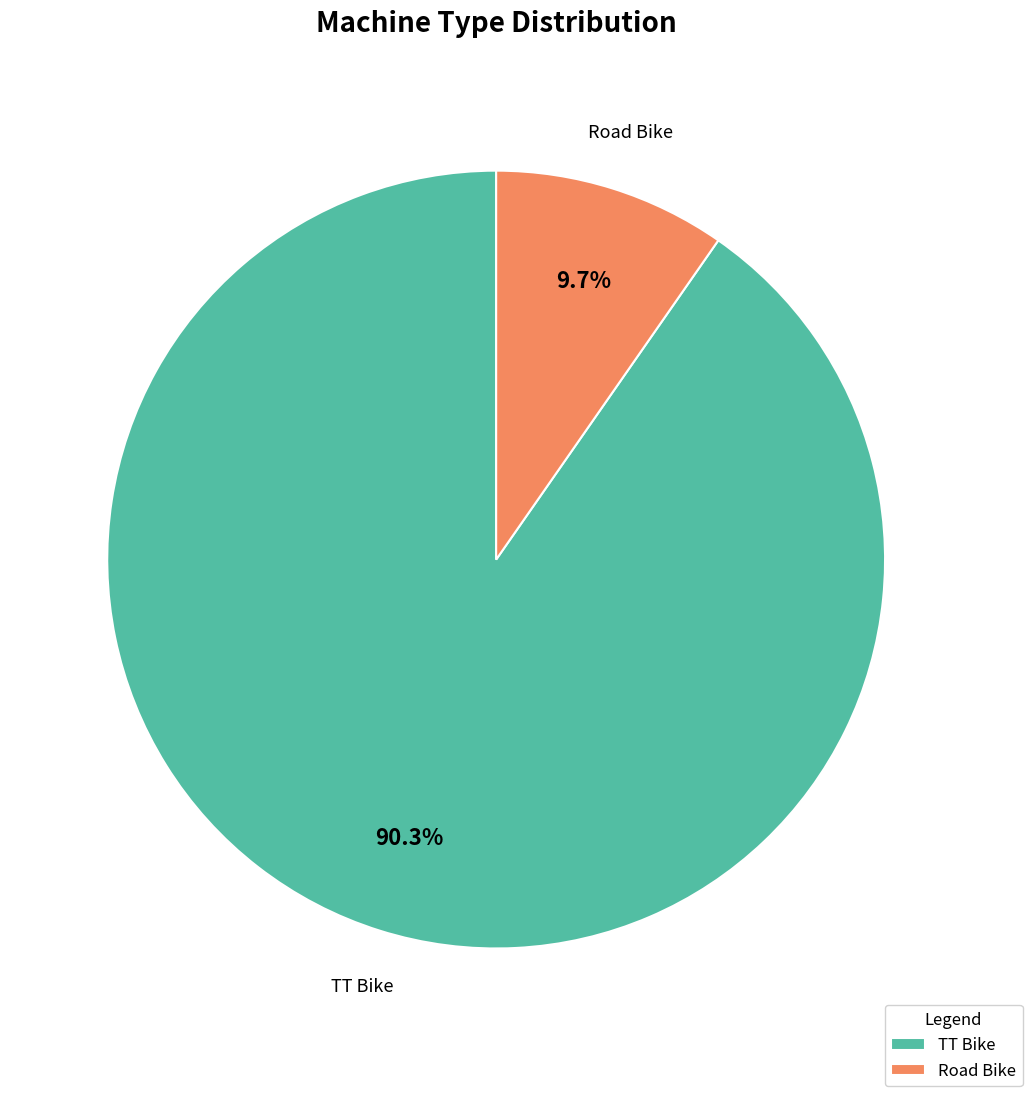

What percentage is NOT represented by TT Bike?

9.7%